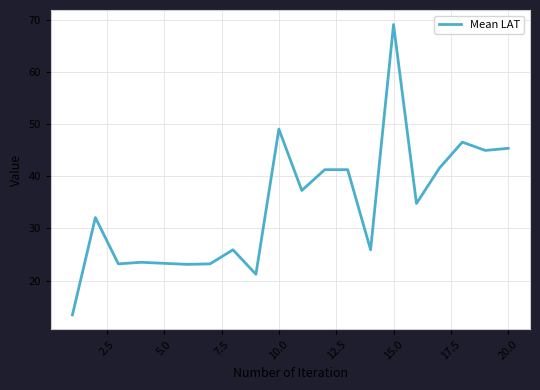

What is the difference between the second highest and second lowest values?

27.9